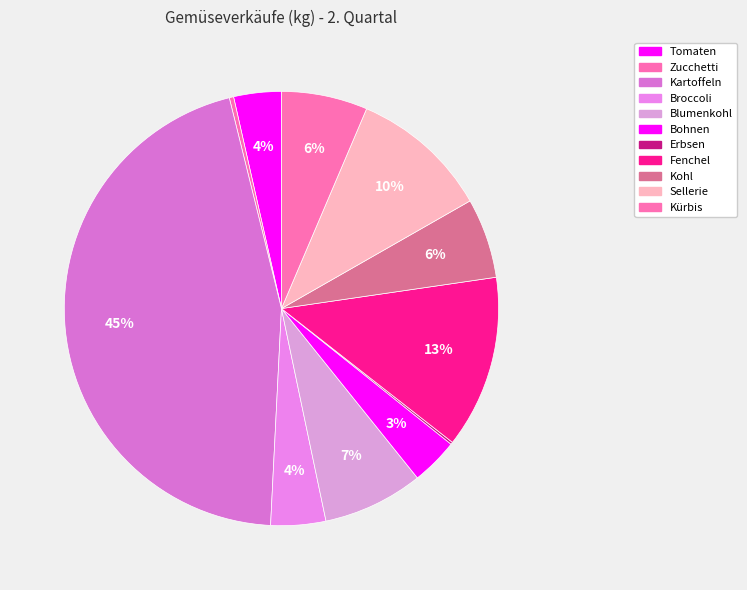

To the nearest percent, what is the difference between the Blumenkohl and Erbsen slice percentages?

7%